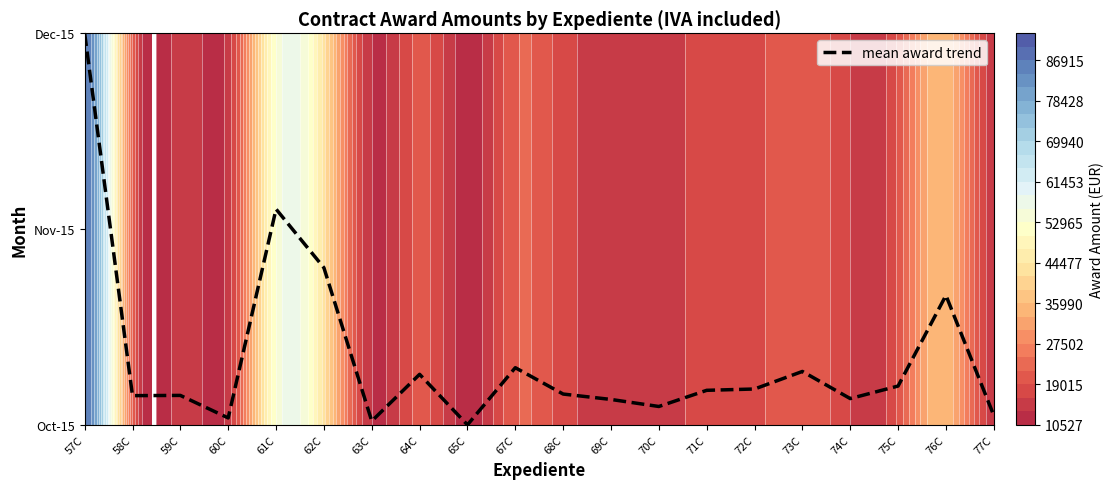

Which category has the highest value across all series?

57C